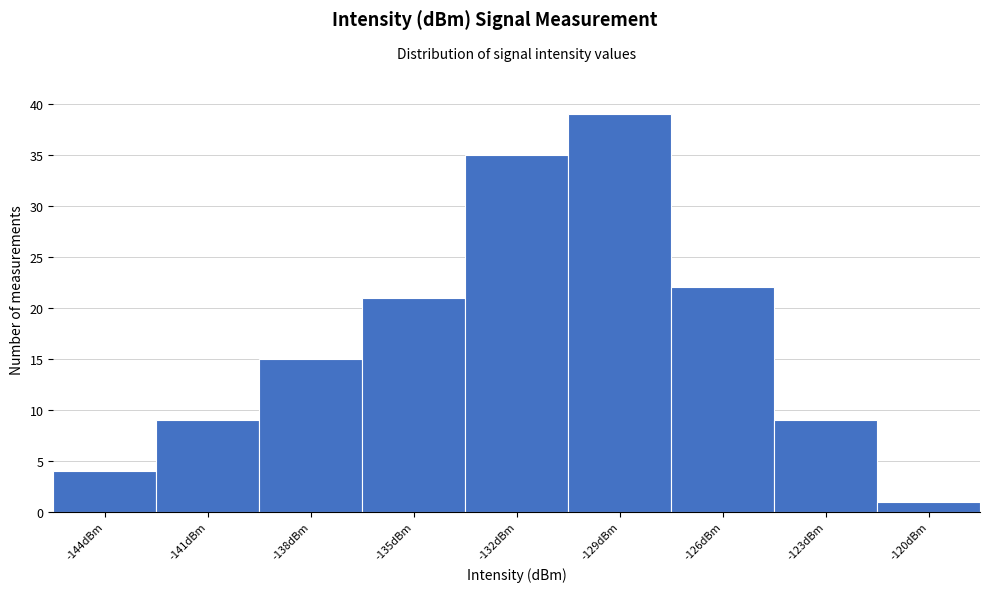

Reading right to left, extract all data points from this chart.

1	9	22	39	35	21	15	9	4